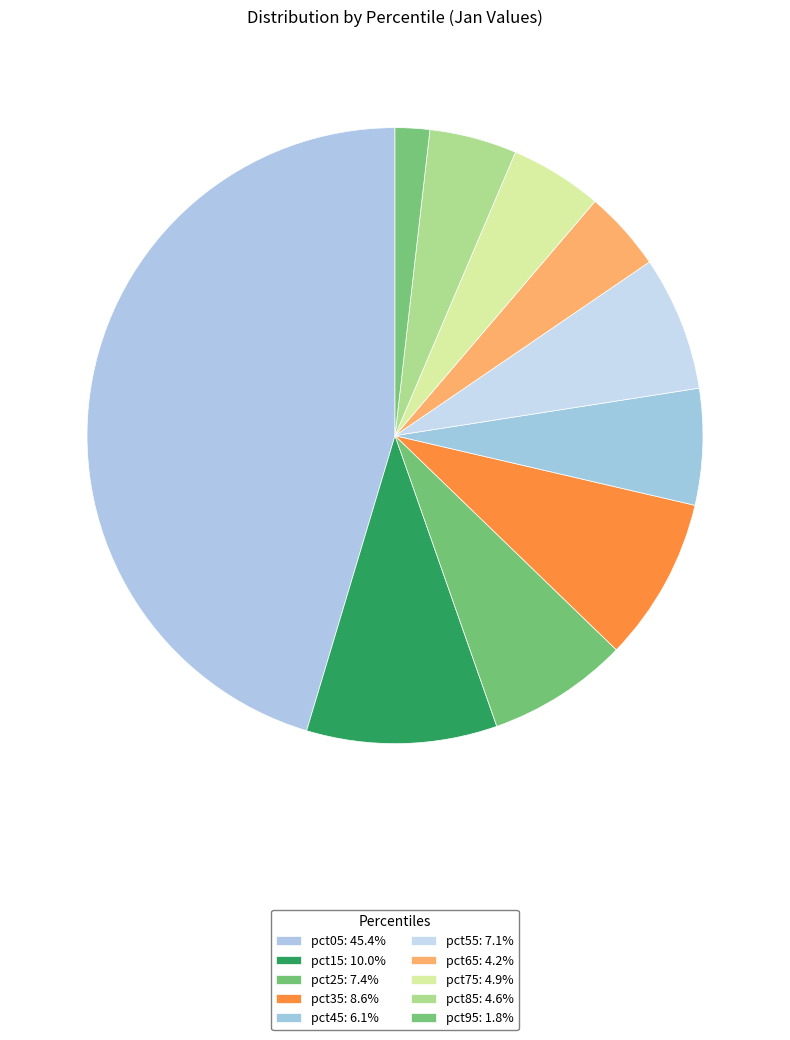

Which slice is the largest?

pct05